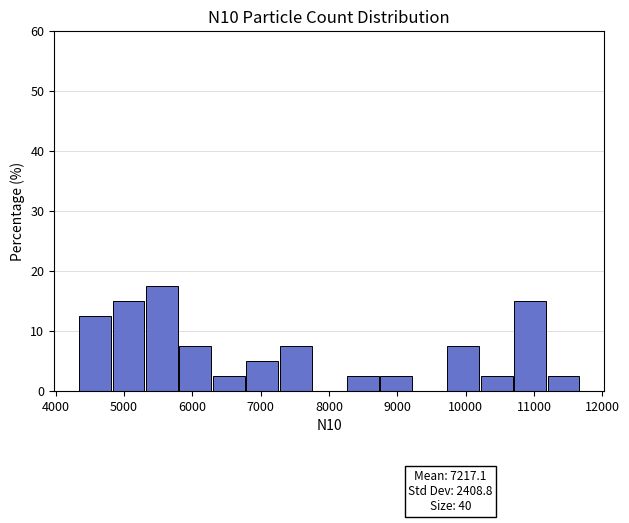

Over which range of the x-axis is the bar tallest?

5300 to 5800